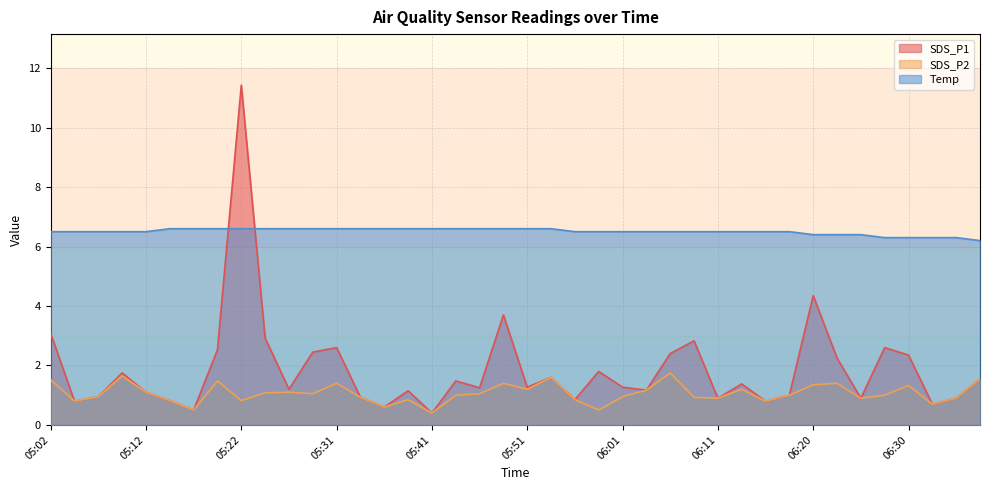

At which category does SDS_P1 reach its first local valley?

05:04